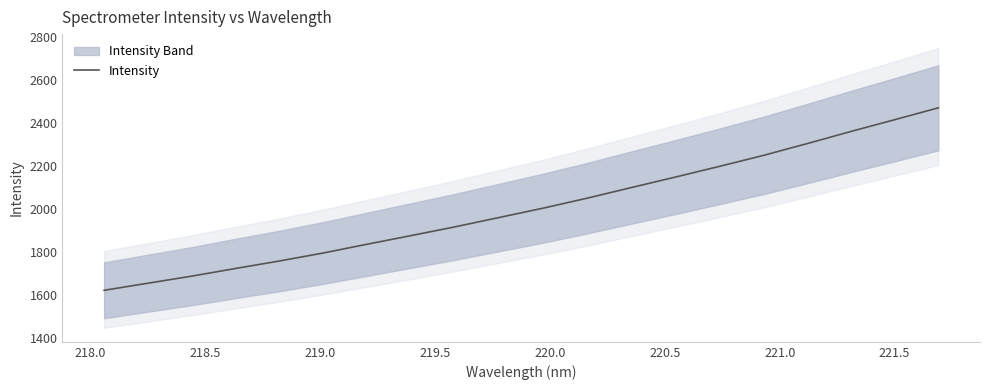

How many values are below 2005?

10